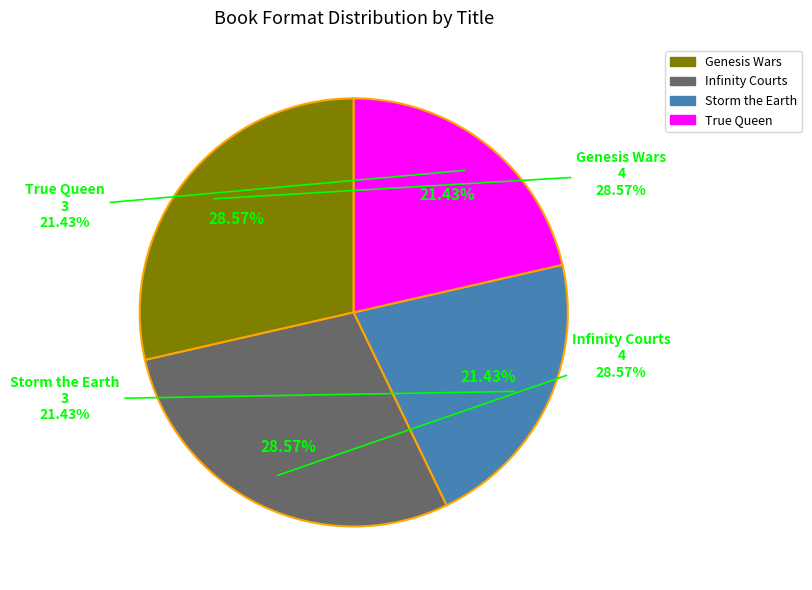

Does Infinity Courts represent more than half of the total?

No